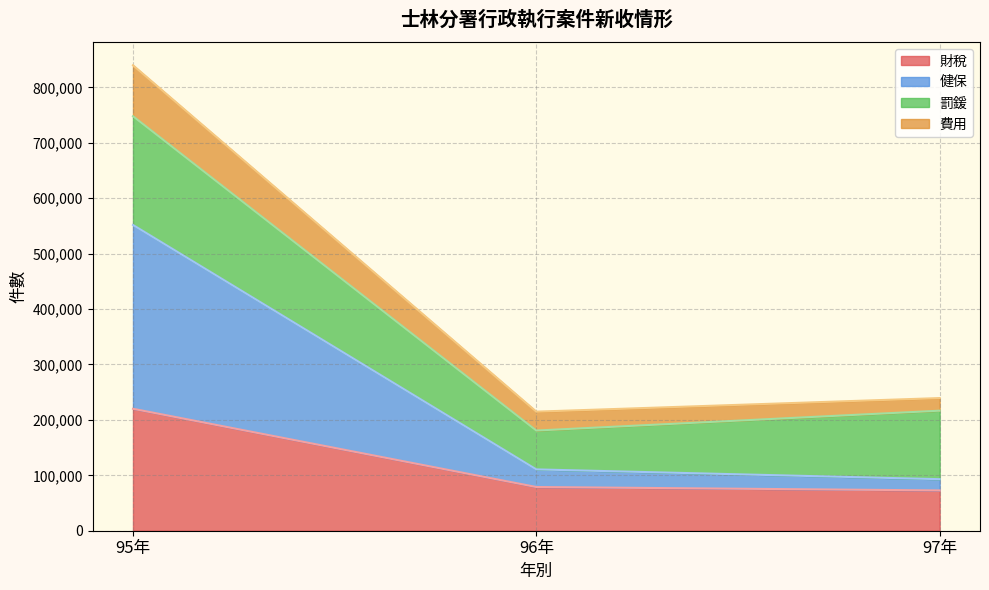

What is the smallest value displayed?

72713